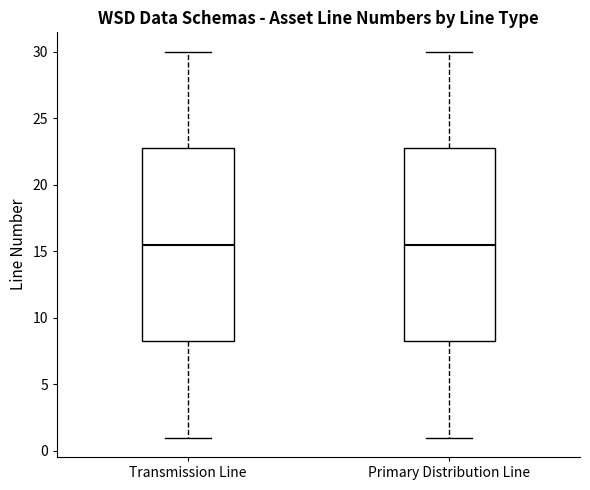

Reading left to right, transcribe this box plot: for each box, give where its median line is, the range the box spans, and where its two whiskers end, as read against the y-axis. The values are not printed on the chart, so give them approximately, as read against the axis.

Transmission Line: median 15.5, box 8.5 to 23.0, whiskers 1.0 to 30.0
Primary Distribution Line: median 15.5, box 8.5 to 23.0, whiskers 1.0 to 30.0